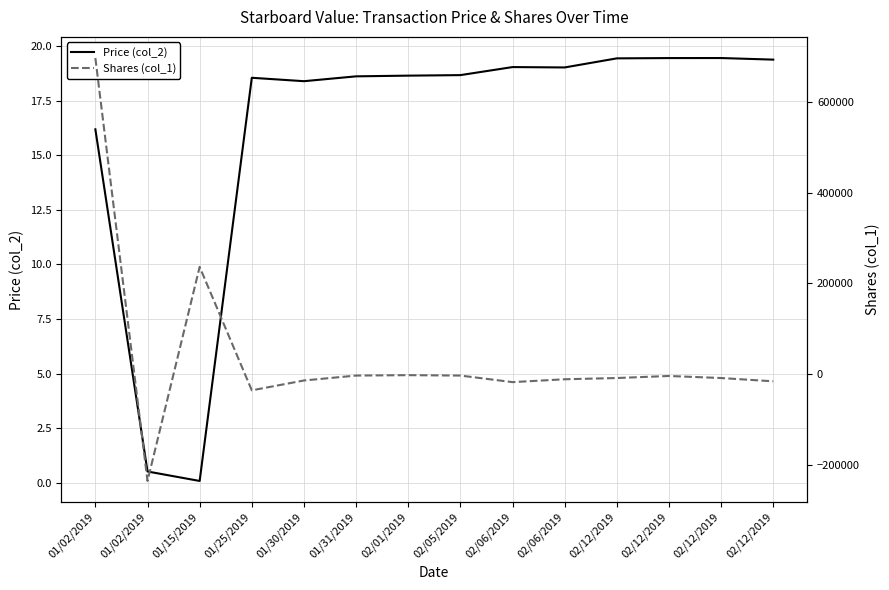

After their last crossing, which series has the higher values: Price (col_2) or Shares (col_1)?

Price (col_2)